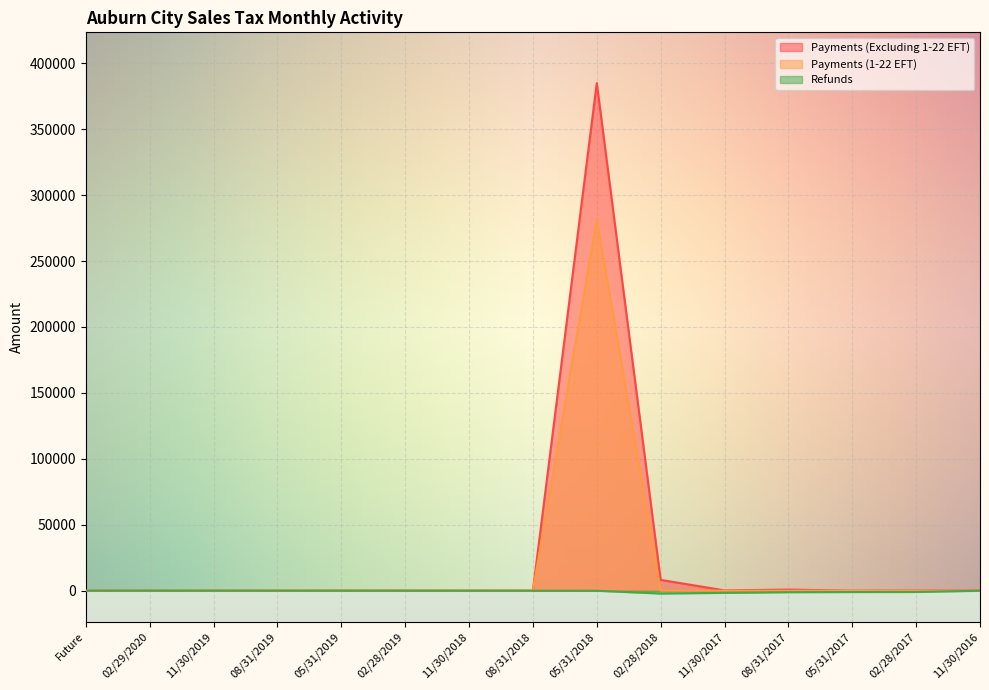

What is the average value of the Refunds series?

-456.3